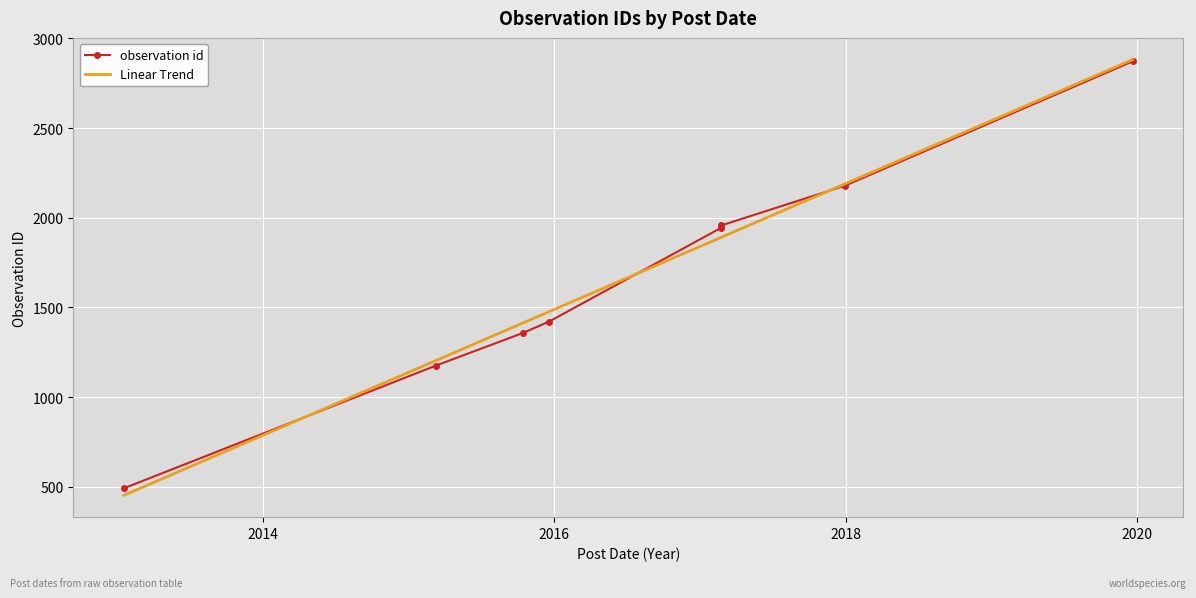

What is the sum of the values at 2017-12-28 and 2015-10-13?

3535